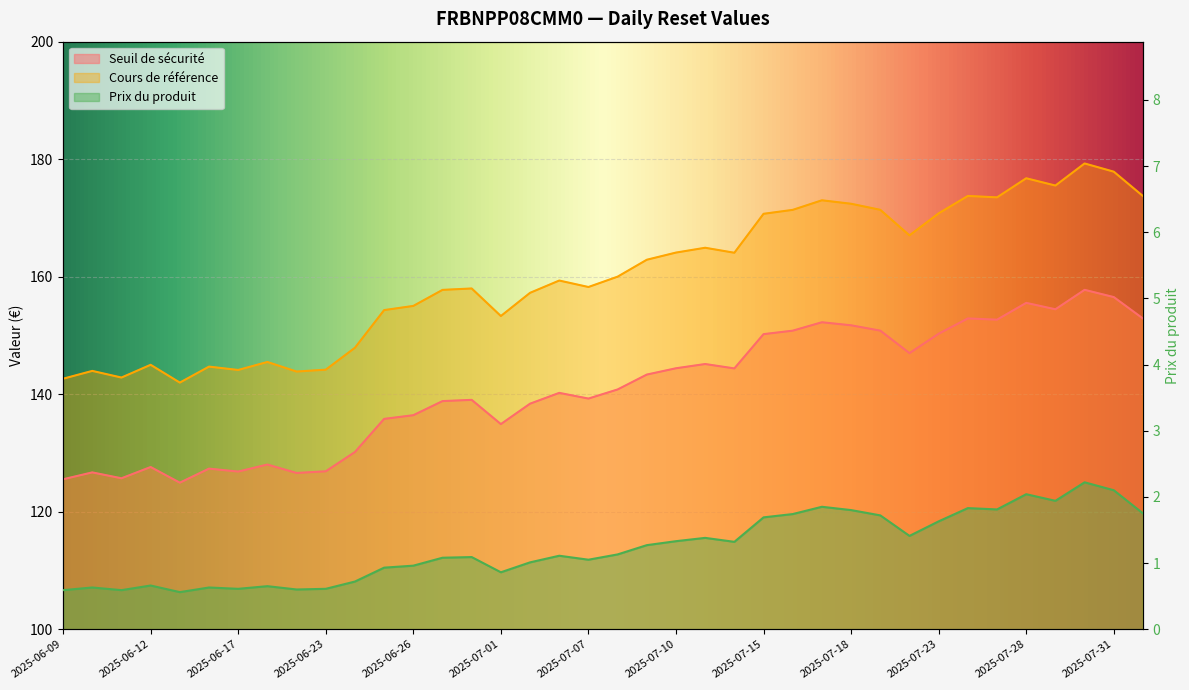

The Seuil de sécurité series shows 221.6 at 2025-07-17. True or false?

False